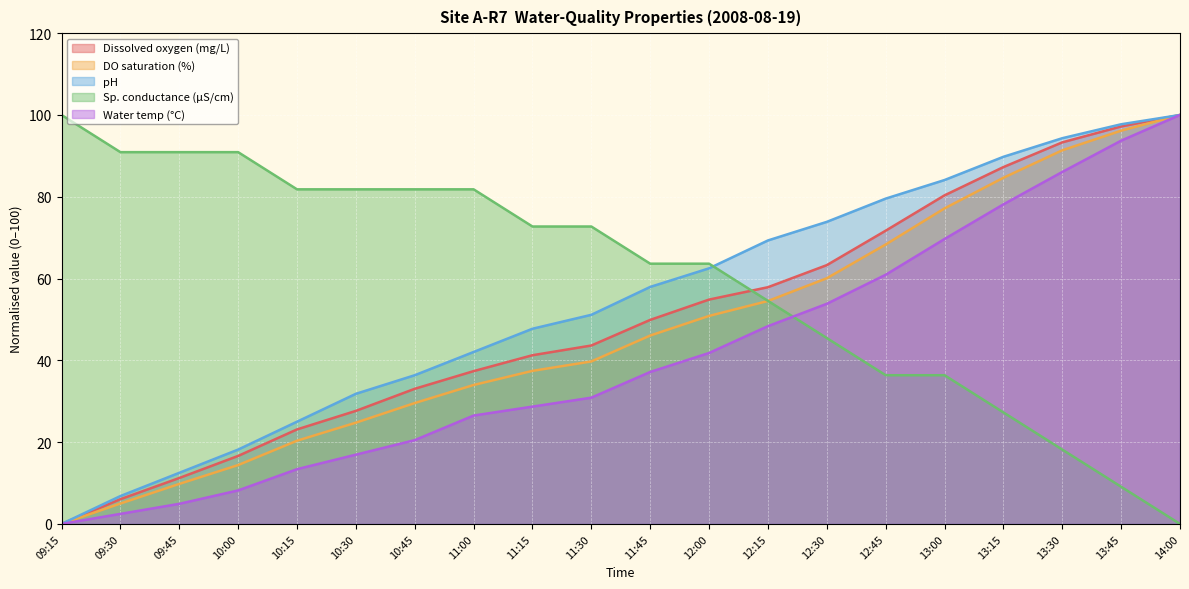

Where is Dissolved oxygen (mg/L) nearest to the value 50?

11:45